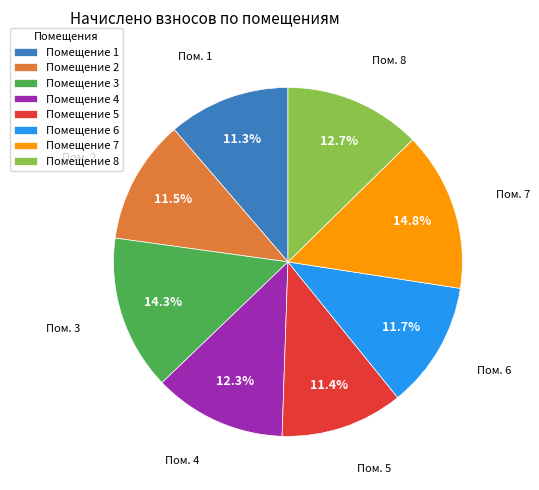

What percentage is NOT represented by Помещение 6?

88.3%